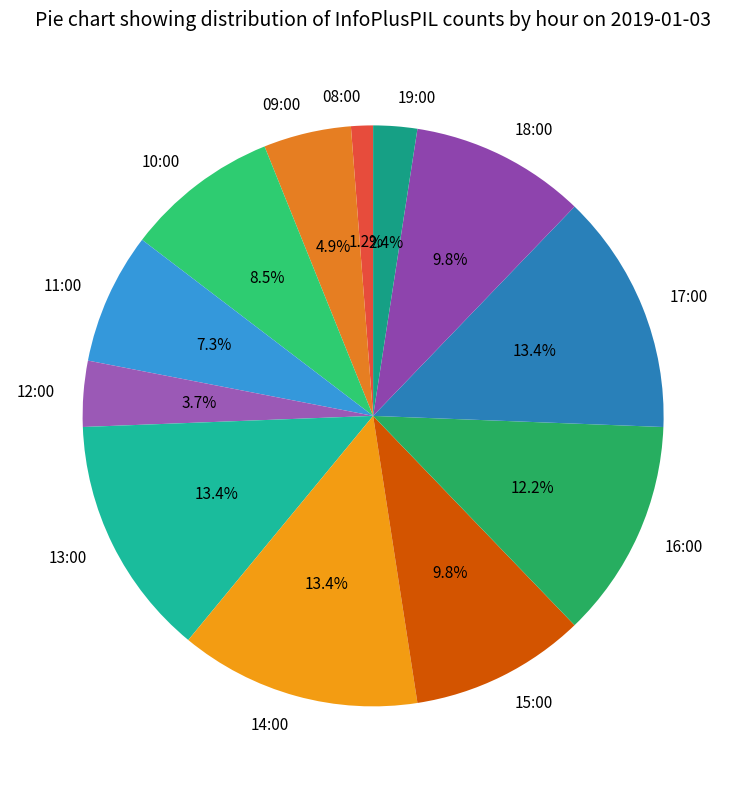

Do 16:00 and 11:00 together represent more than half of the pie?

No